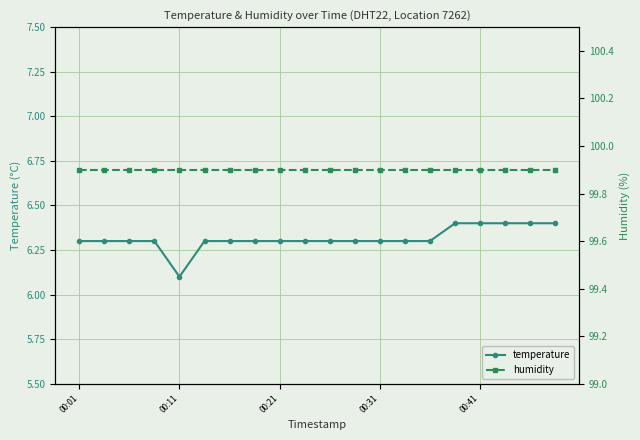

How many lines are shown in the chart?

2